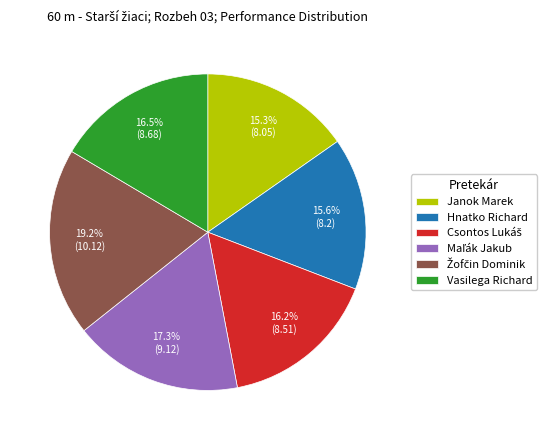

Is there any slice that represents more than half of the pie?

No